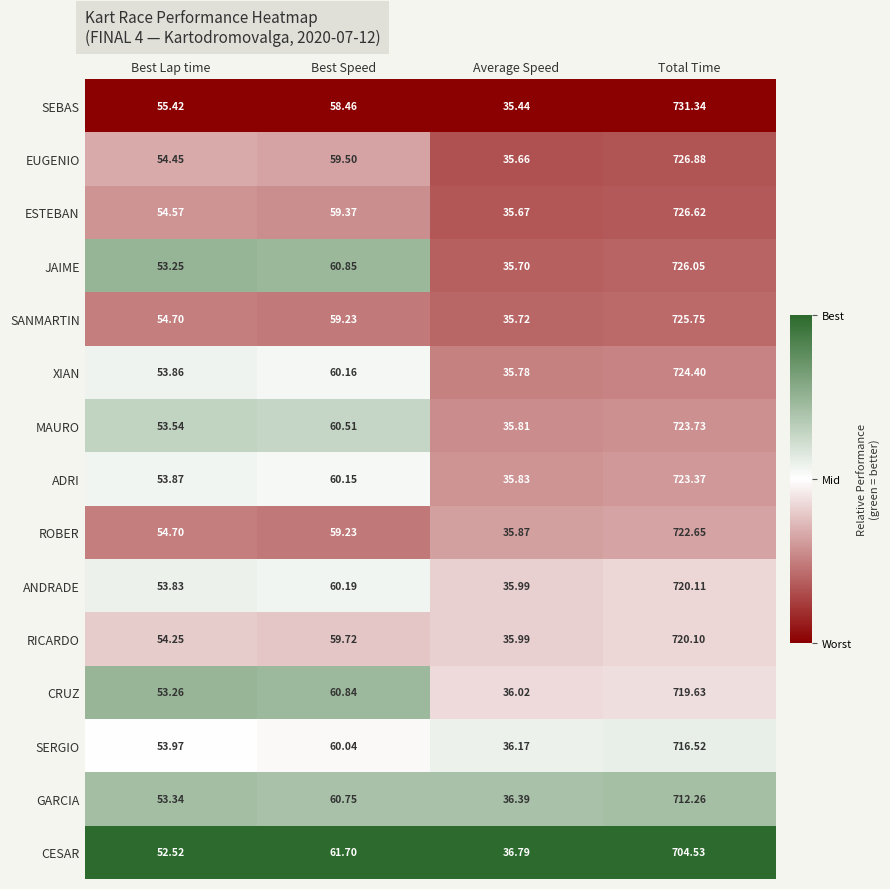

Which series has the widest spread of values?

SEBAS